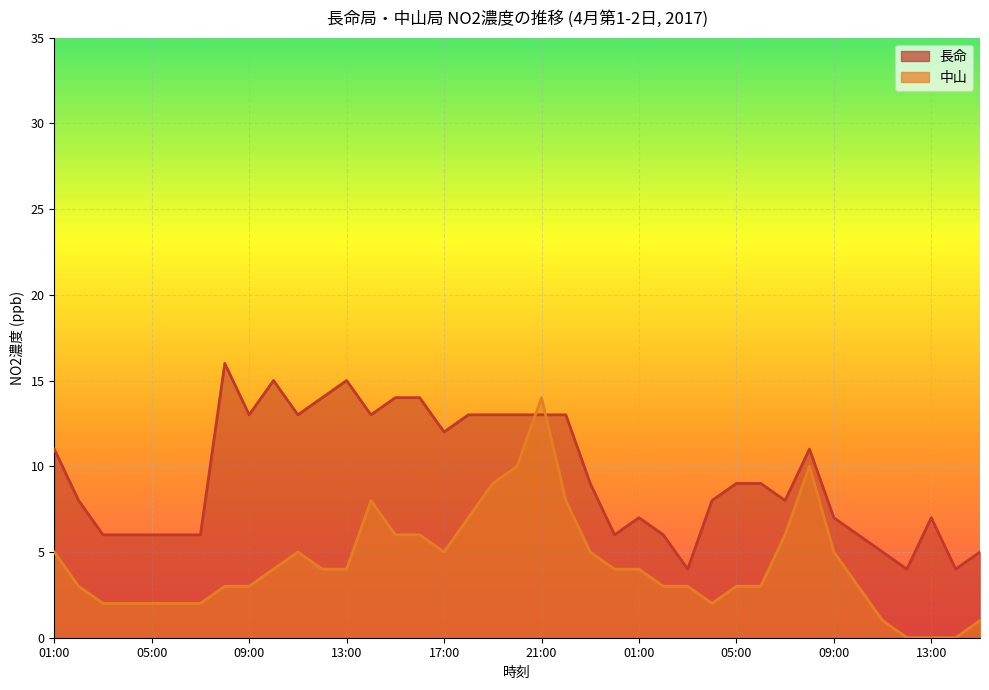

What is the sum of the 中山 values at 03:00 and 23:00?

8